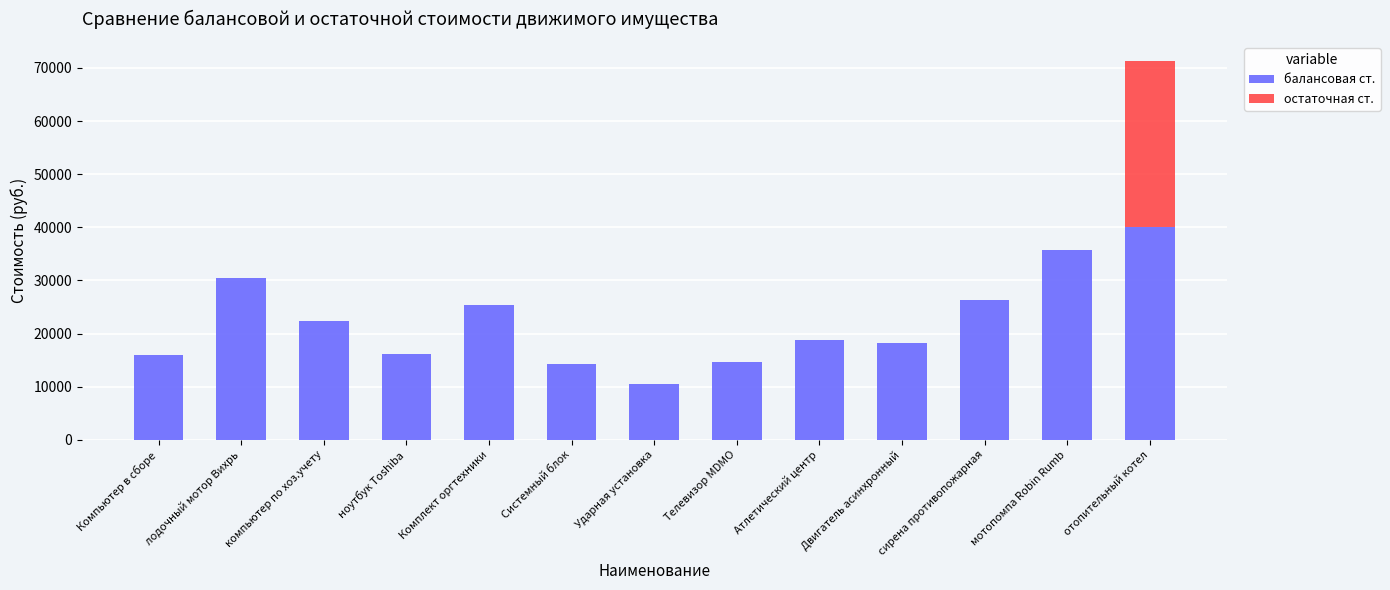

What is the sum of all балансовая ст. values?

289000.8